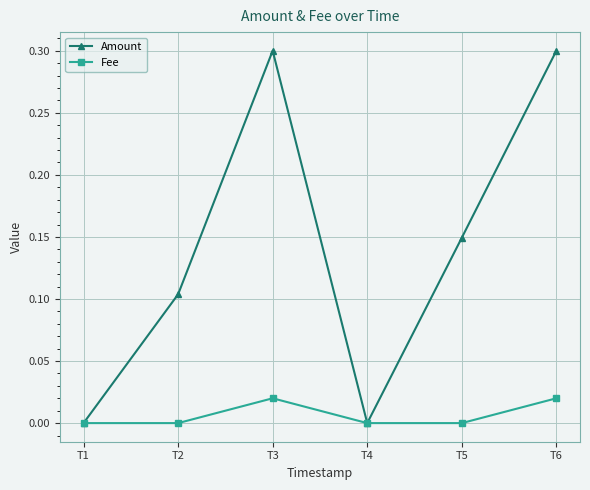

What is the value of the Amount point at the 3rd from the left?

0.3